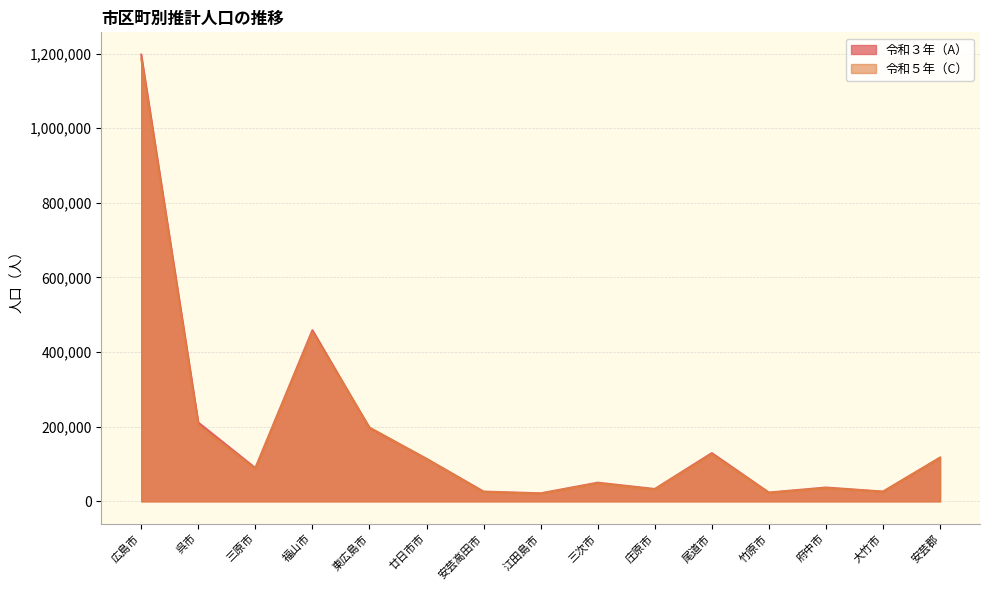

What is the average value of the 令和５年（C） series?

179498